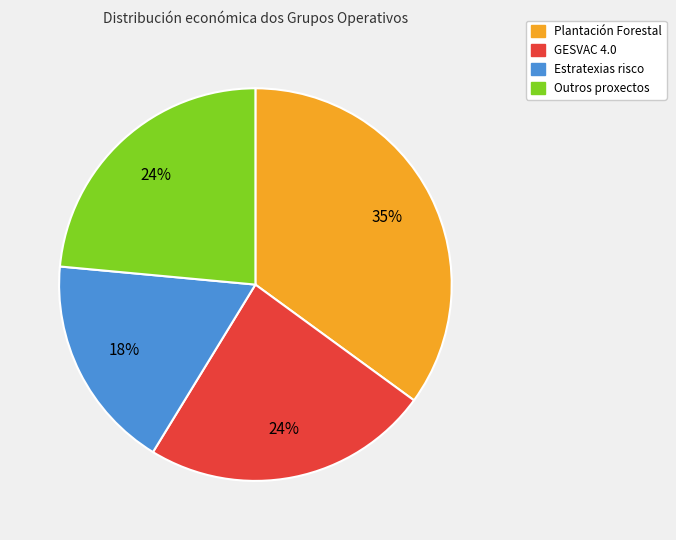

To the nearest percent, what is the difference between the largest and smallest slice percentages?

17%